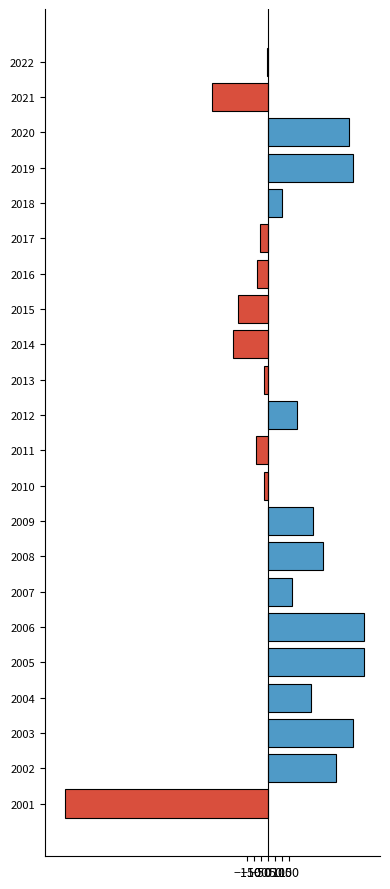

Count the number of categories in the chart.

22